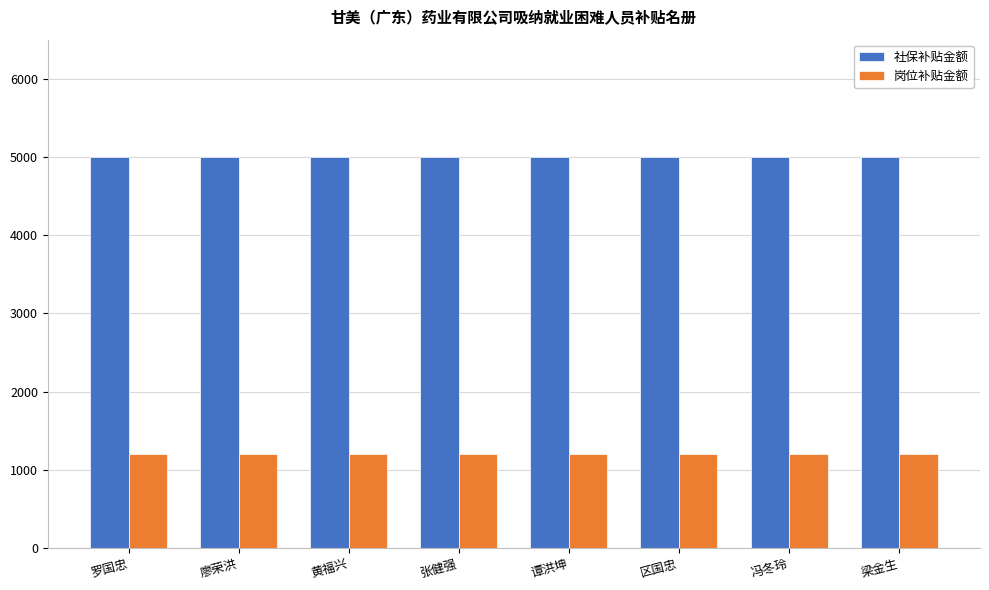

What is the approximate value of 社保补贴金额 at 区国忠?

4995.2